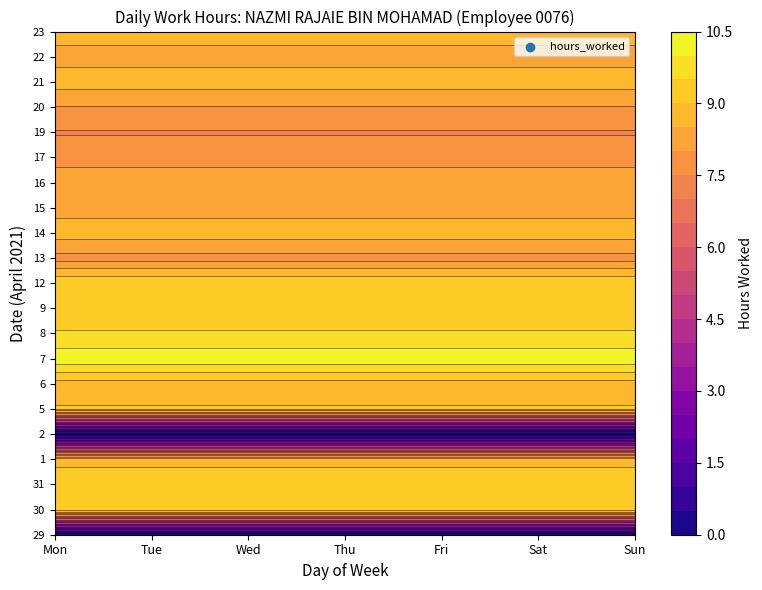

The 21 series shows 8.7 at Sat. True or false?

True